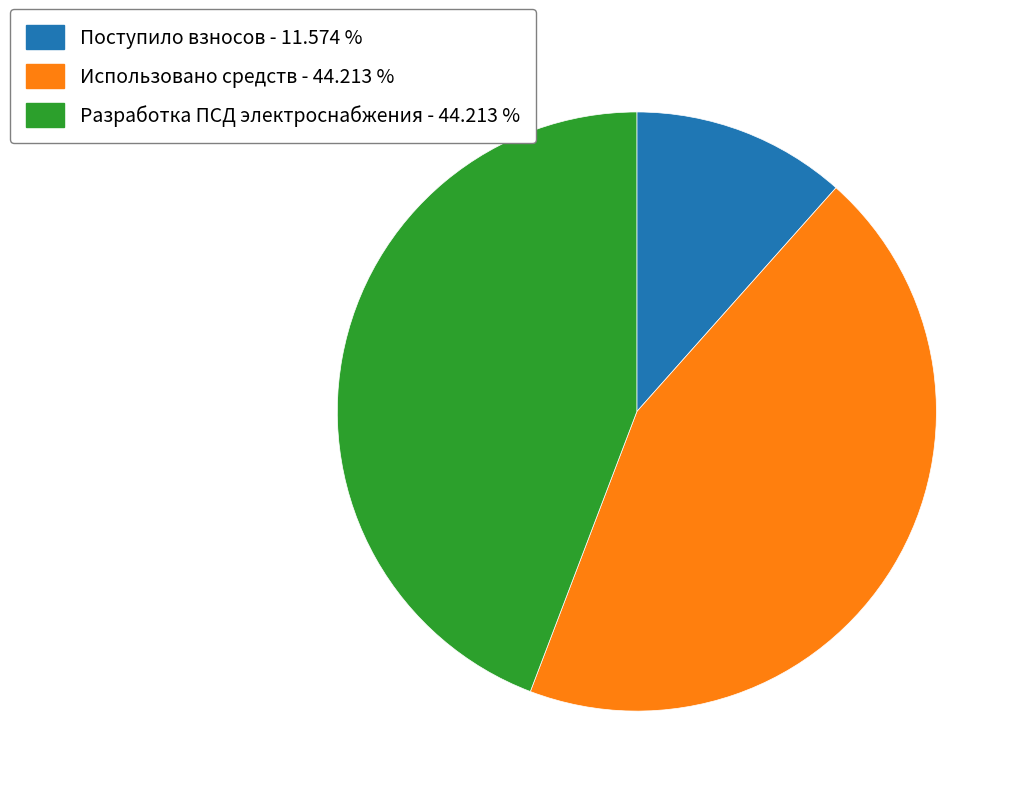

Which category has the smallest portion of the pie?

Поступило взносов - 11.574 %